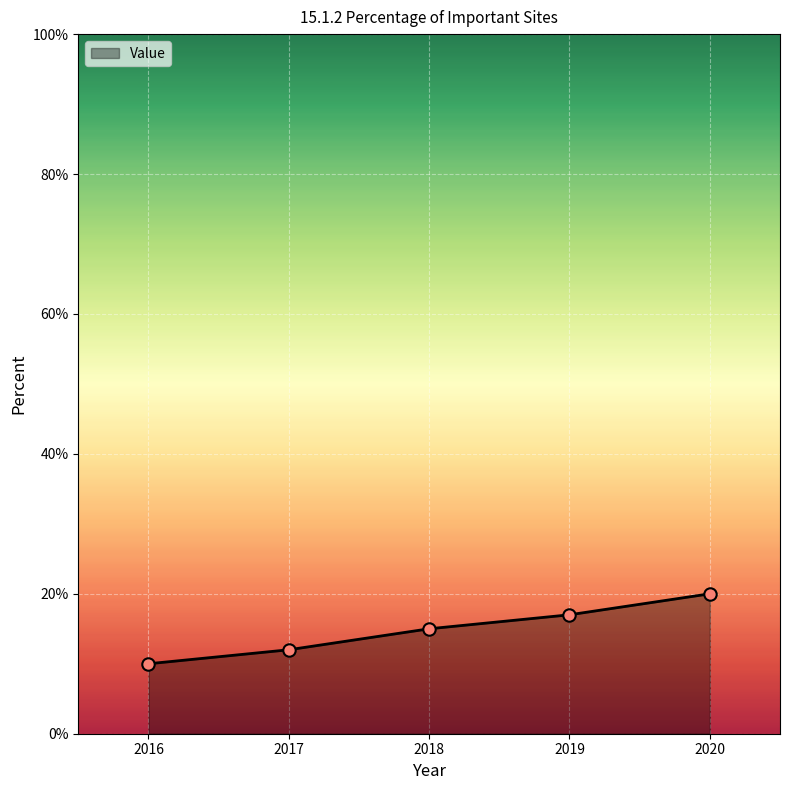

What is the change in value from 2018 to 2020?

+5